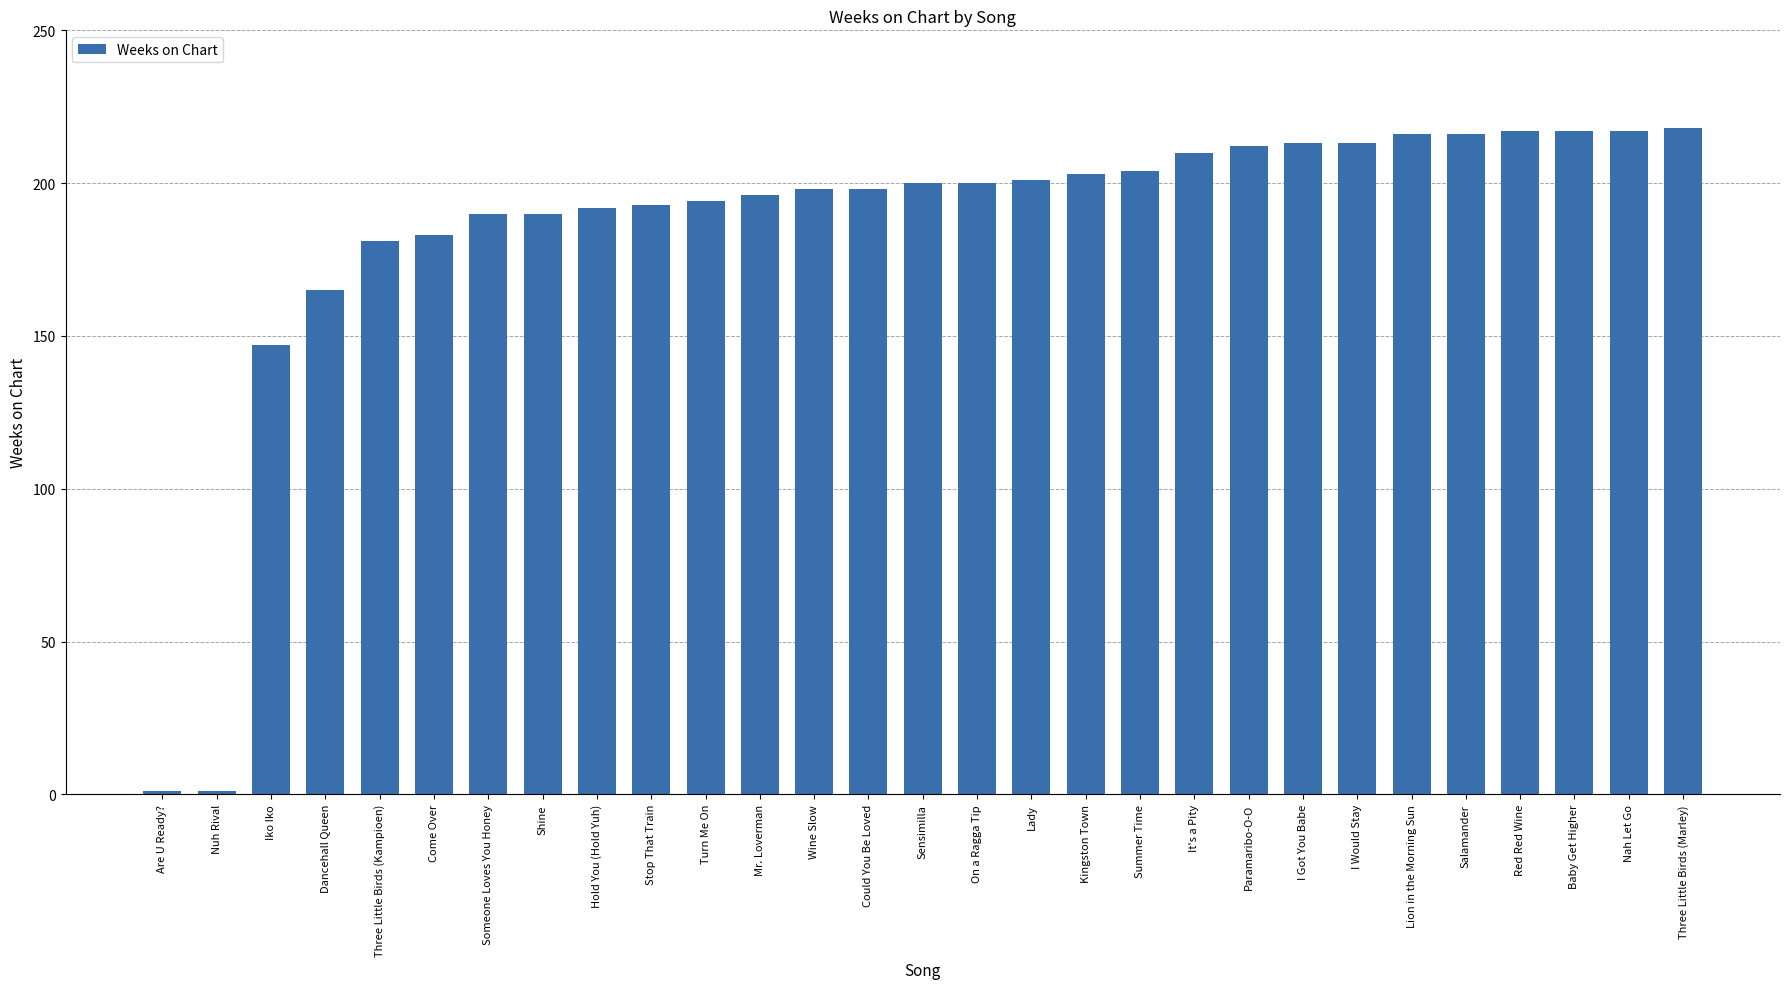

The value at Three Little Birds (Marley) is 288. True or false?

False